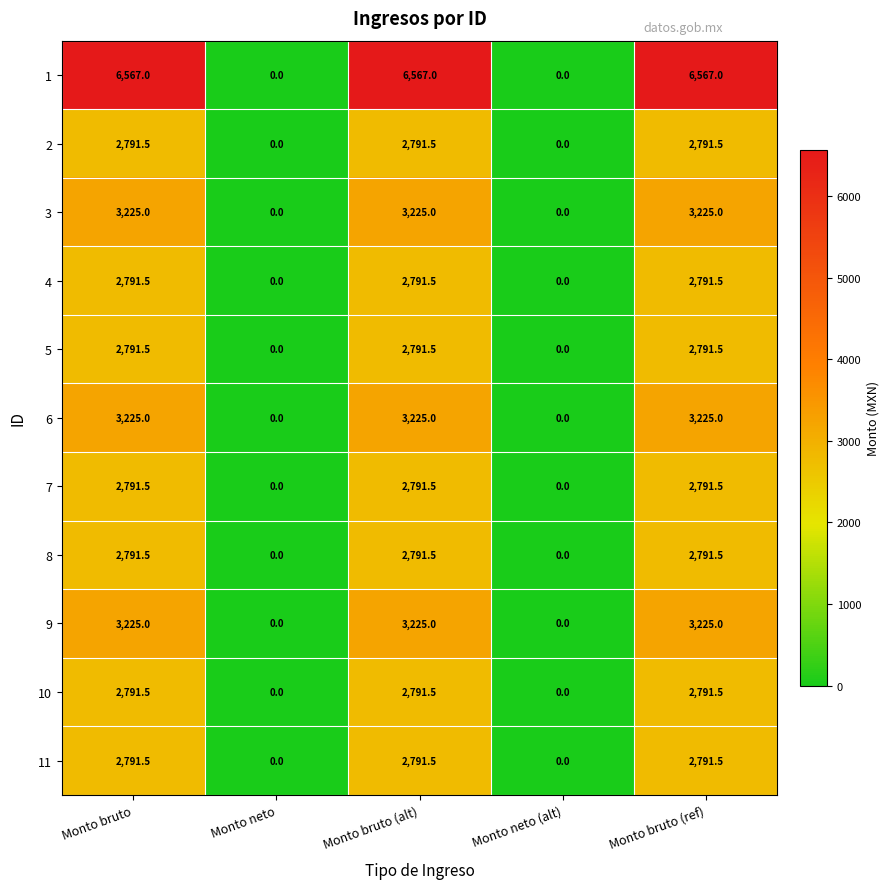

What is the average value of the 1 series?

3940.2